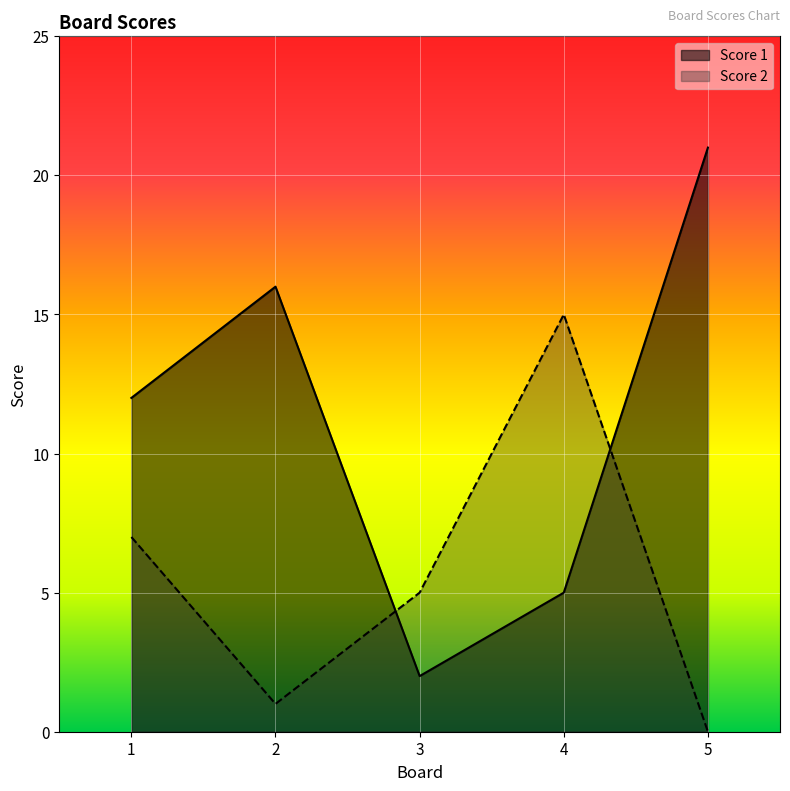

The Score 2 series shows 0 at 5. True or false?

True